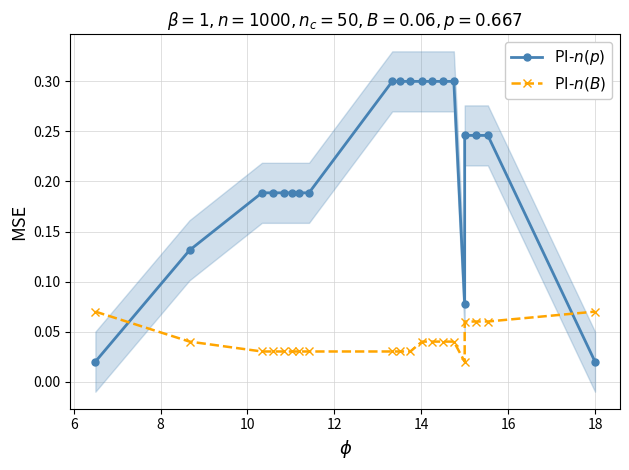

What is the approximate value of PI-$n(B)$ at 18?

0.1